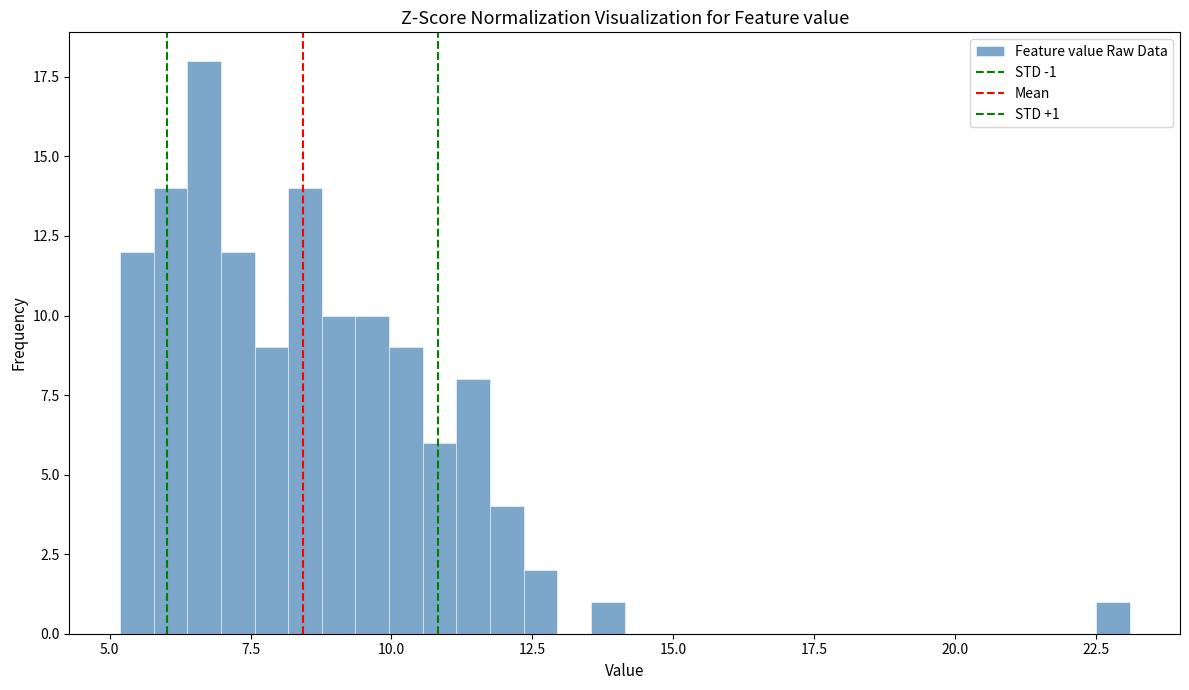

Read against the x-axis, roughly where is the centre of the tallest bar?

6.5